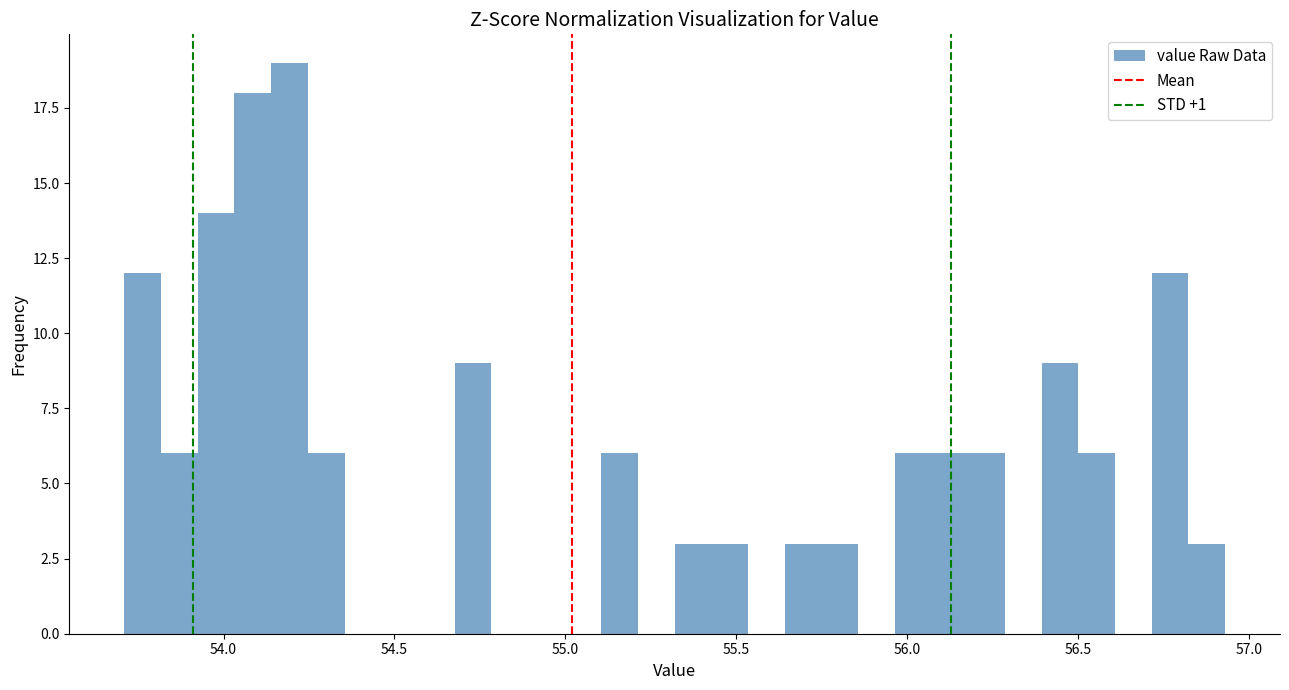

Around what value on the x-axis is the tallest bar? Give the approximate position of its centre, as read against the axis.

54.20